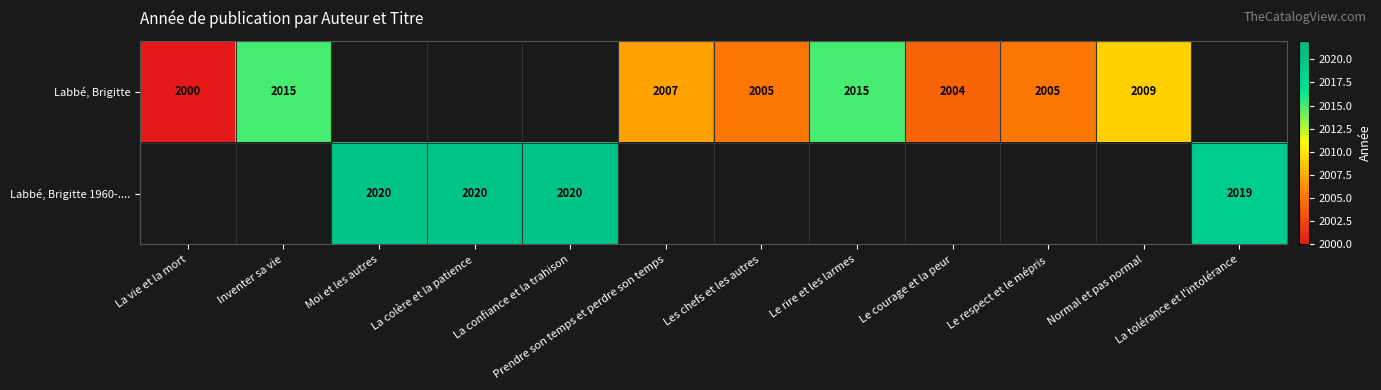

At how many categories does at least one series exceed 2009?

6